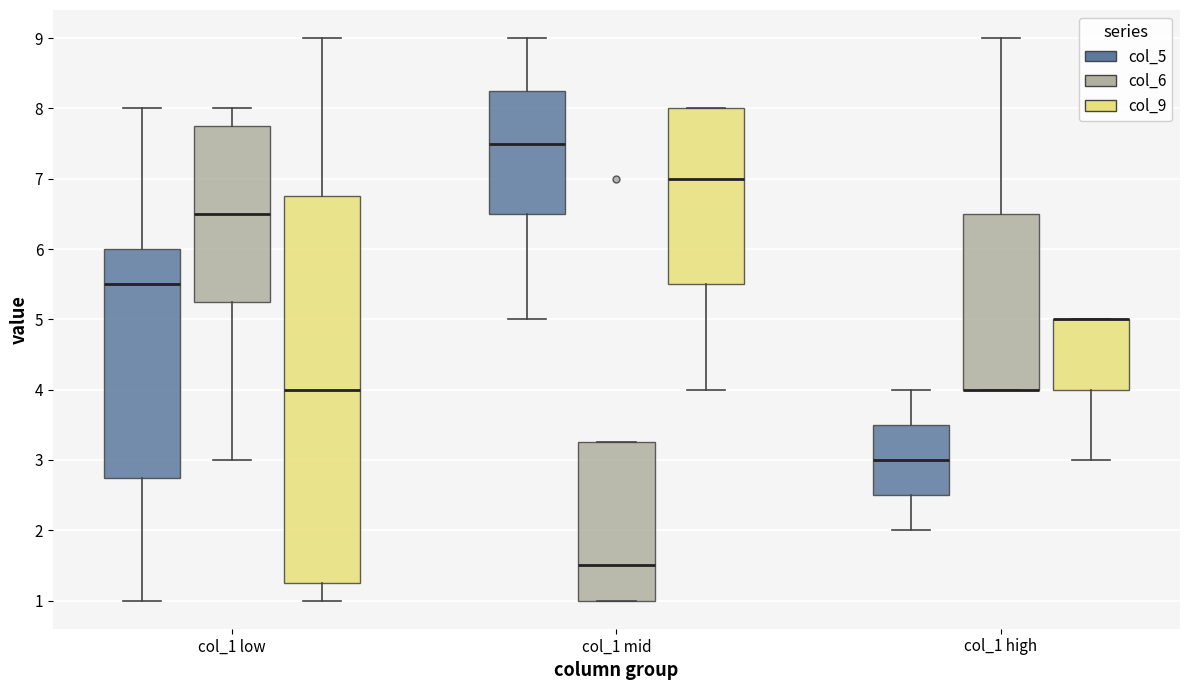

Reading left to right, read every box against the y-axis: the position of its median line, the range the box covers, and the ends of its whiskers. The values are not printed on the chart, so give them approximately, as read against the axis.

col_1 low (col_5): median 5.5, box 2.8 to 6.0, whiskers 1.0 to 8.0
col_1 low (col_6): median 6.5, box 5.3 to 7.8, whiskers 3.0 to 8.0
col_1 low (col_9): median 4.0, box 1.3 to 6.8, whiskers 1.0 to 9.0
col_1 mid (col_5): median 7.5, box 6.5 to 8.3, whiskers 5.0 to 9.0
col_1 mid (col_6): median 1.5, box 1.0 to 3.3, whiskers 1.0 to 3.3
col_1 mid (col_9): median 7.0, box 5.5 to 8.0, whiskers 4.0 to 8.0
col_1 high (col_5): median 3.0, box 2.5 to 3.5, whiskers 2.0 to 4.0
col_1 high (col_6): median 4.0 (drawn on the box's lower edge), box 4.0 to 6.5, whiskers 4.0 to 9.0
col_1 high (col_9): median 5.0 (drawn on the box's upper edge), box 4.0 to 5.0, whiskers 3.0 to 5.0